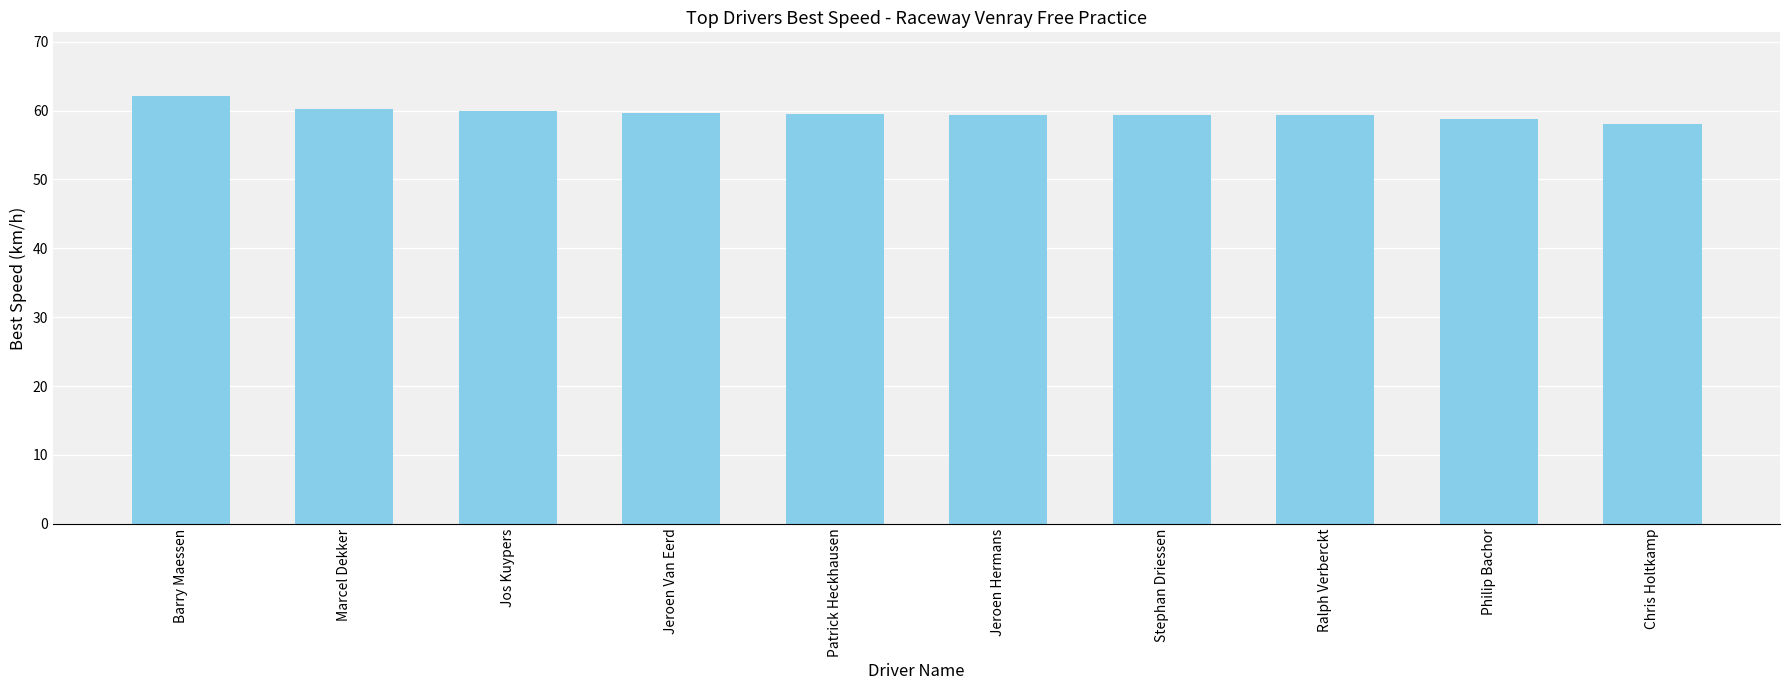

What is the change in value from Jos Kuypers to Chris Holtkamp?

-1.8